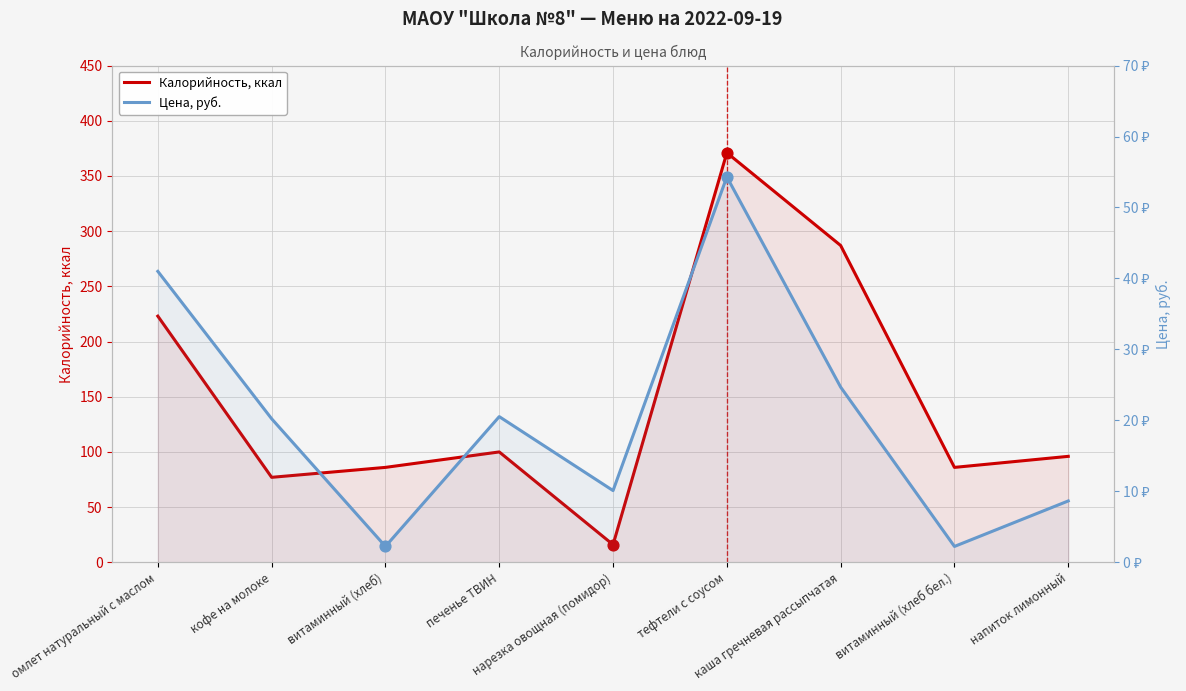

Is the value of Калорийность, ккал at каша гречневая рассыпчатая greater than the value of Цена, руб. at кофе на молоке?

Yes